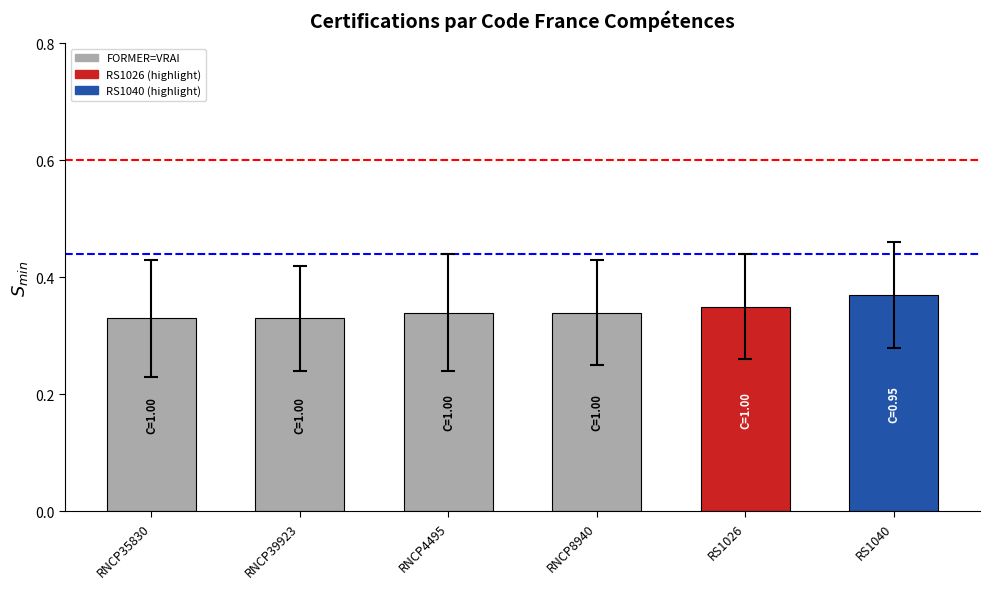

The value at RS1040 is 0.6. True or false?

False